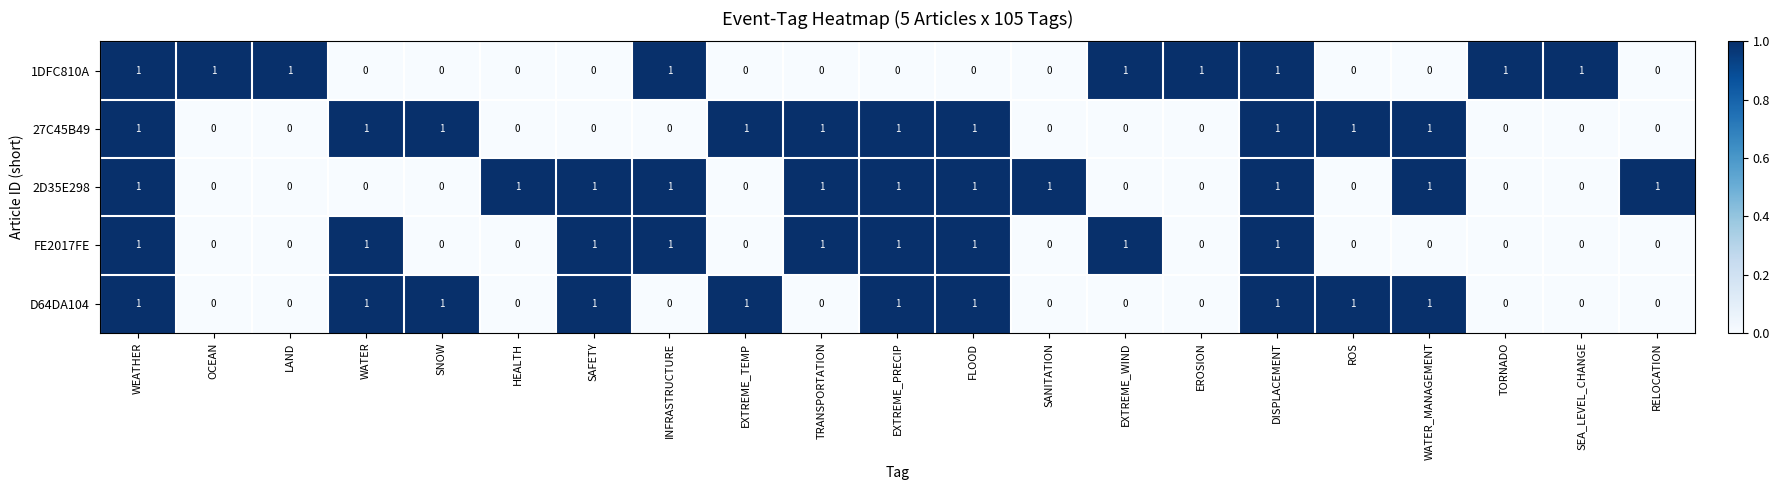

How many 27C45B49 values are between 0 and 1?

21